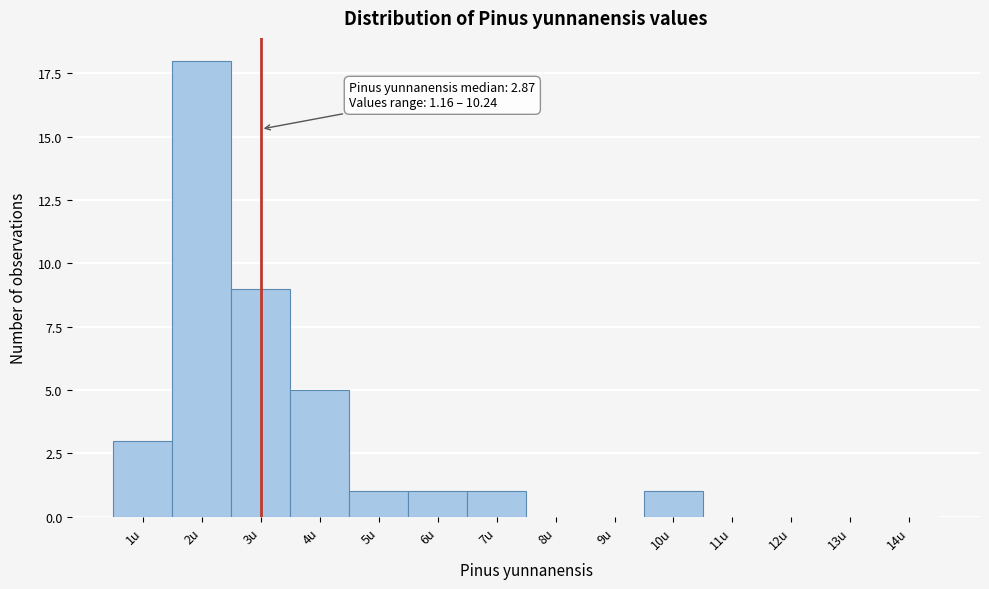

Reading left to right, extract all data points from this chart.

1u=3	2u=18	3u=9	4u=5	5u=1	6u=1	7u=1	8u=0	9u=0	10u=1	11u=0	12u=0	13u=0	14u=0